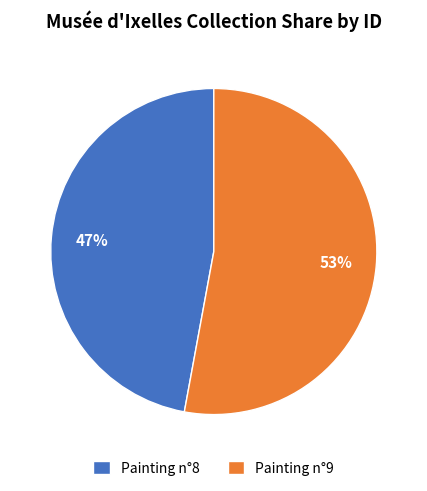

To the nearest percent, what is the average slice percentage?

50%